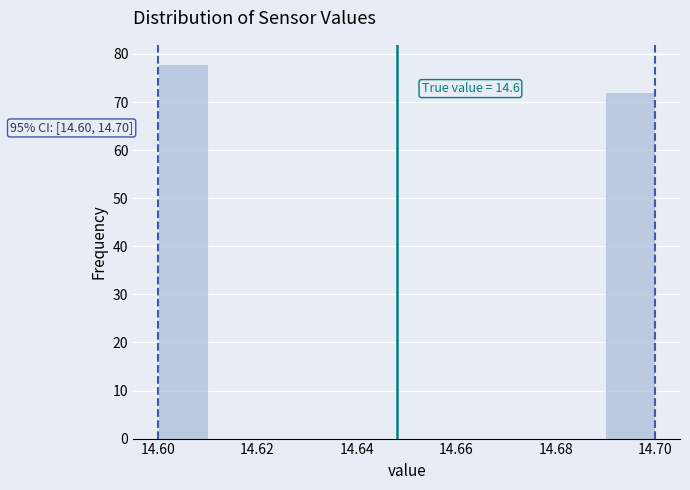

Over which range of the x-axis is the bar tallest?

14.60 to 14.61